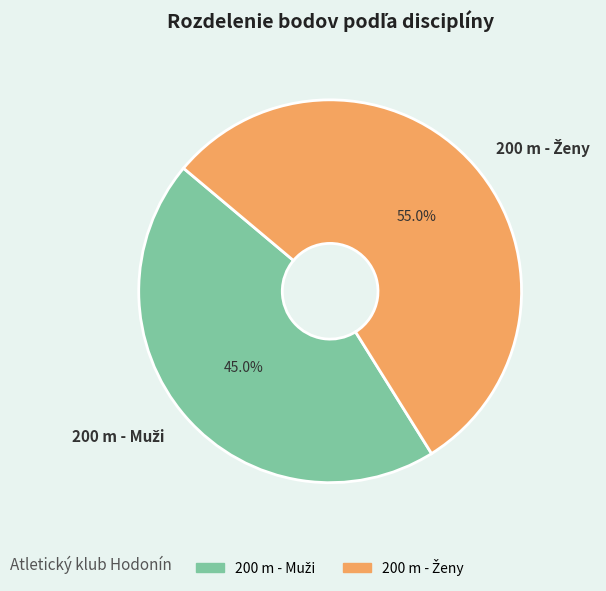

Does any single category account for the majority?

Yes